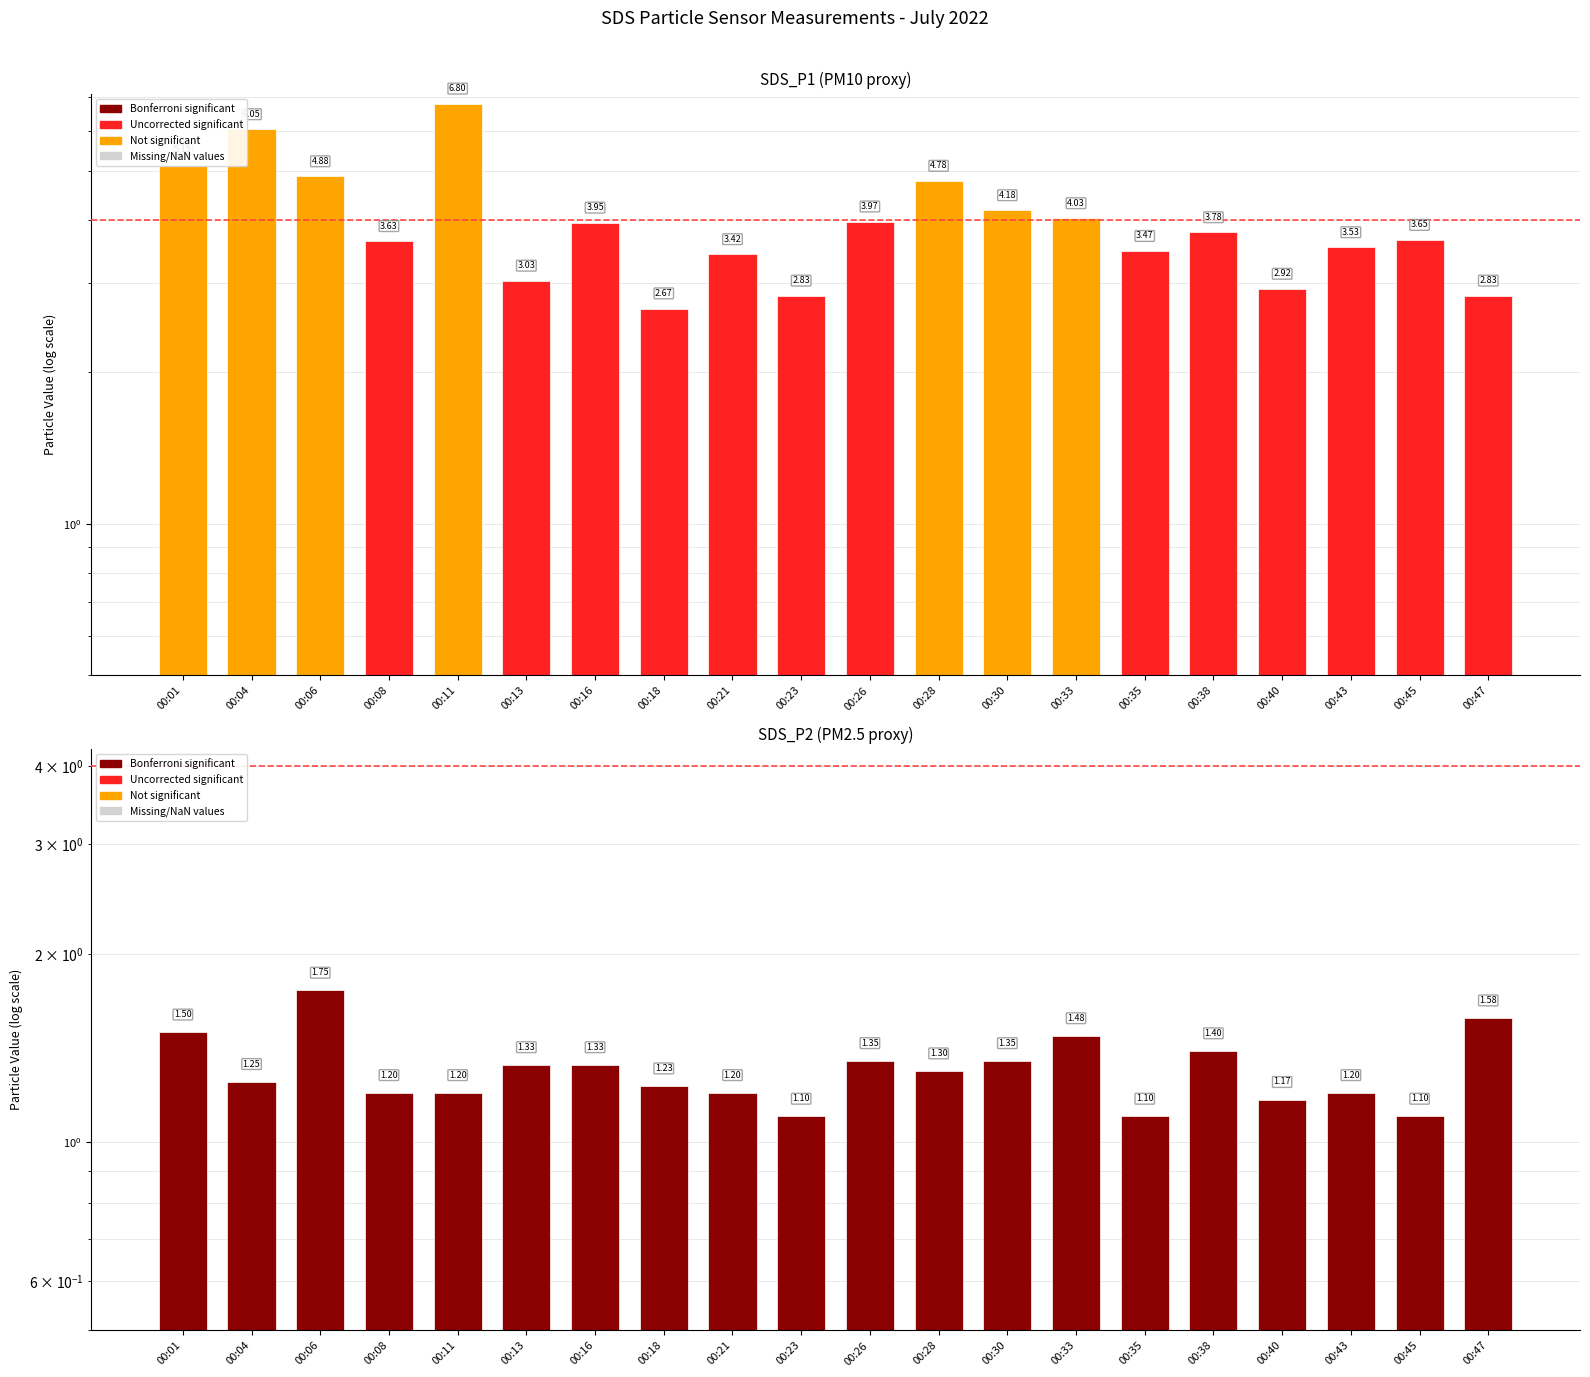

Rank the categories by SDS_P2 value from lowest to highest.

00:23, 00:35, 00:45, 00:40, 00:08, 00:11, 00:21, 00:43, 00:18, 00:04, 00:28, 00:13, 00:16, 00:26, 00:30, 00:38, 00:33, 00:01, 00:47, 00:06